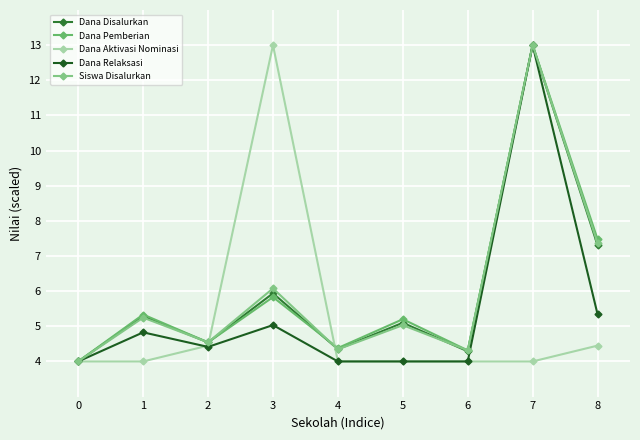

True or false: Siswa Disalurkan has more than 2 points higher than both neighbors.

True